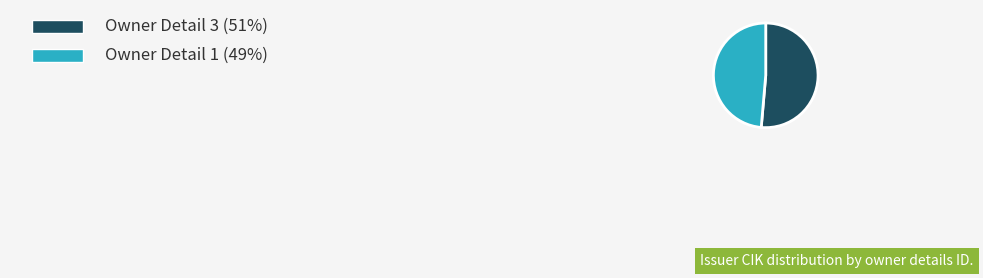

Count the number of slices in the pie.

2